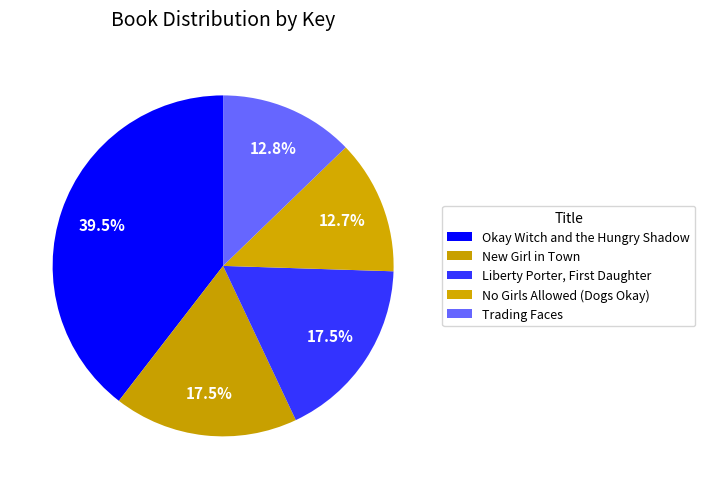

What is the ratio of the value at Trading Faces to the value at Okay Witch and the Hungry Shadow?

0.3